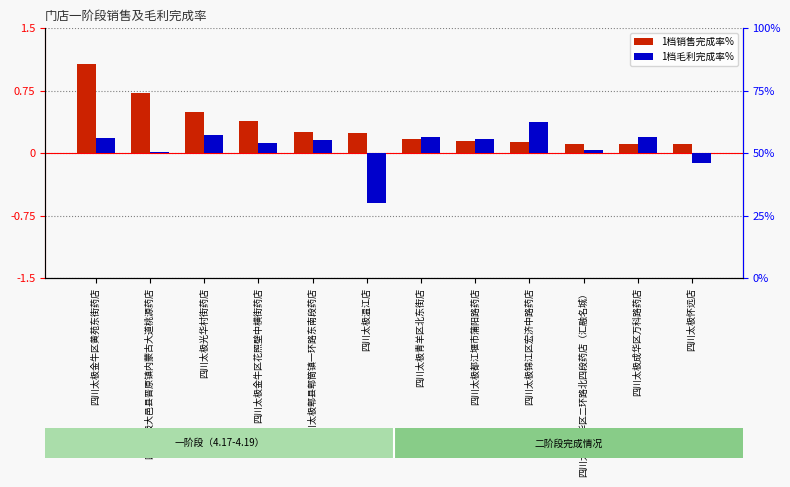

How many bars are there in each group?

2